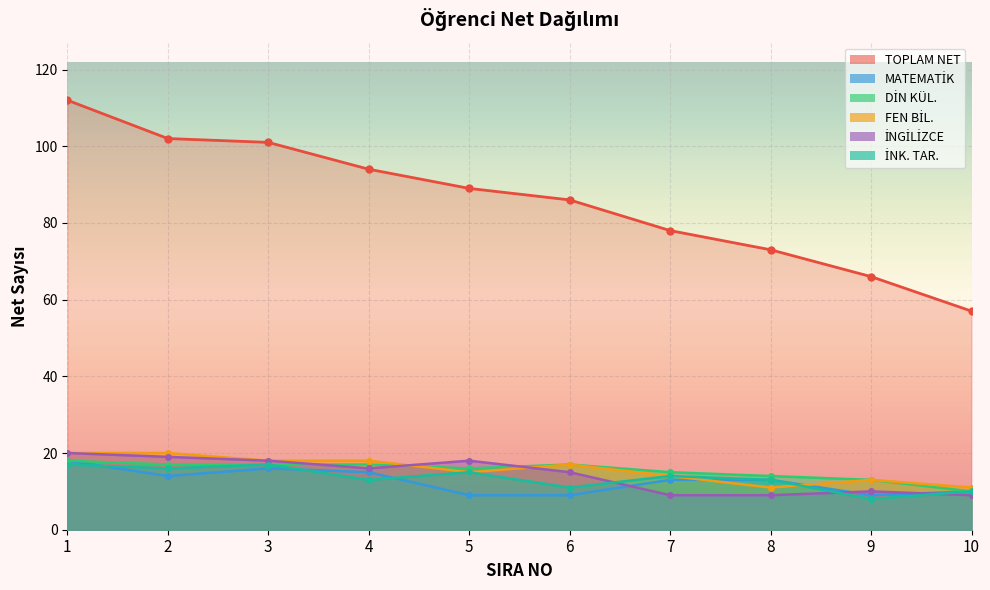

What is the difference between the highest and lowest values at 4?

81